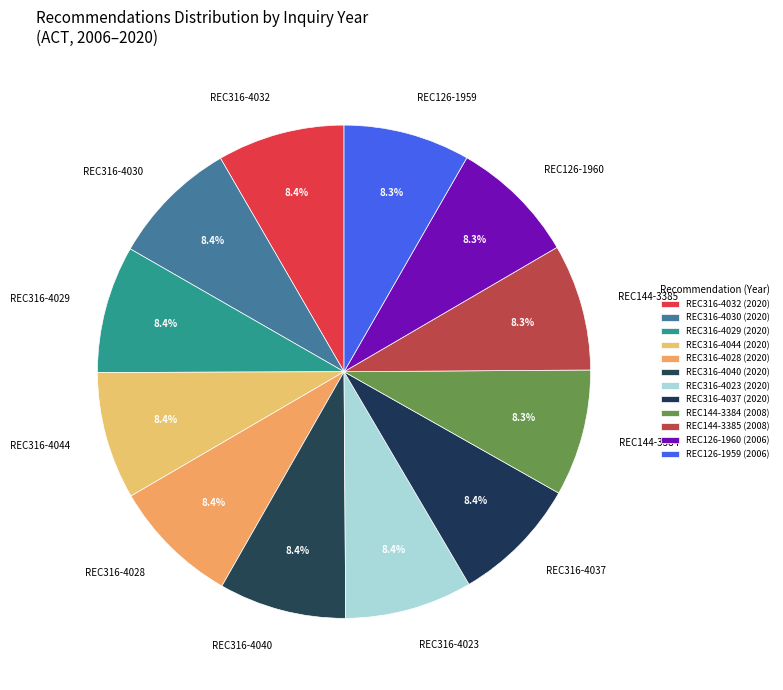

To the nearest percent, what percentage of the pie is REC316-4032?

8%